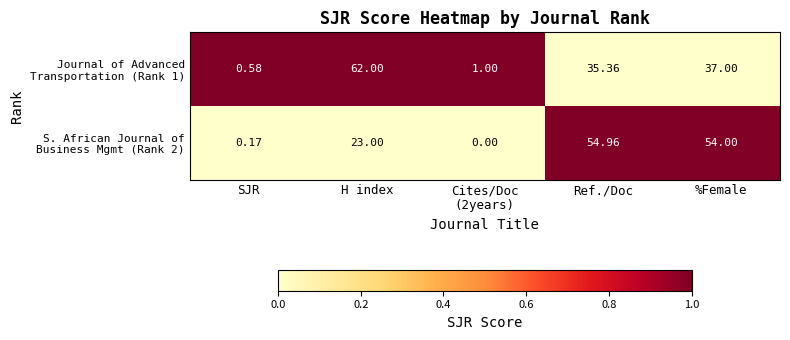

At which category is the sum across all series the highest?

%Female